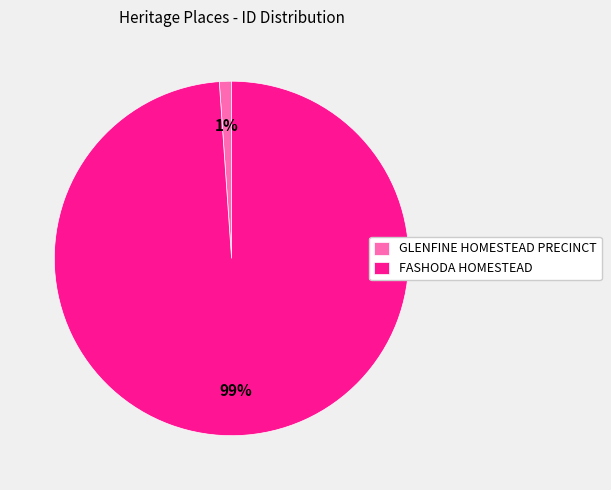

Does FASHODA HOMESTEAD account for over 50% of the chart?

Yes